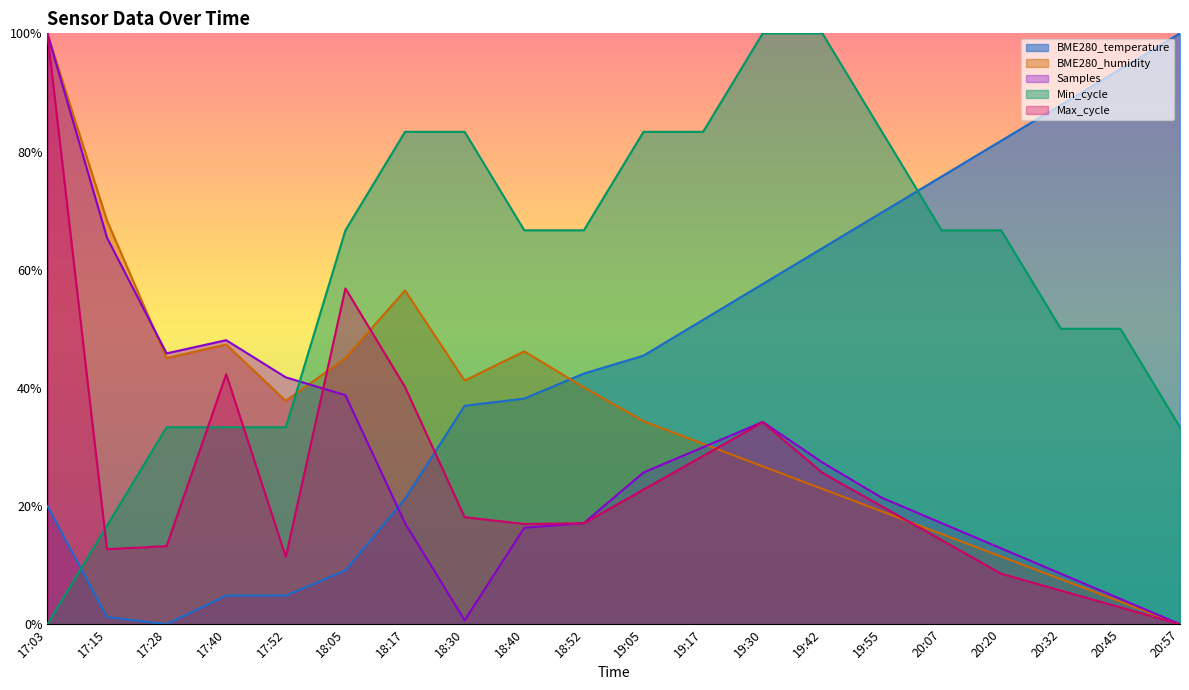

Which series has the largest total across all categories?

Min_cycle